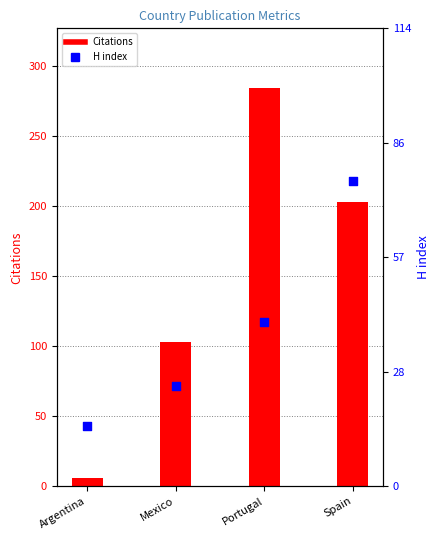

At how many categories does at least one series exceed 176?

2